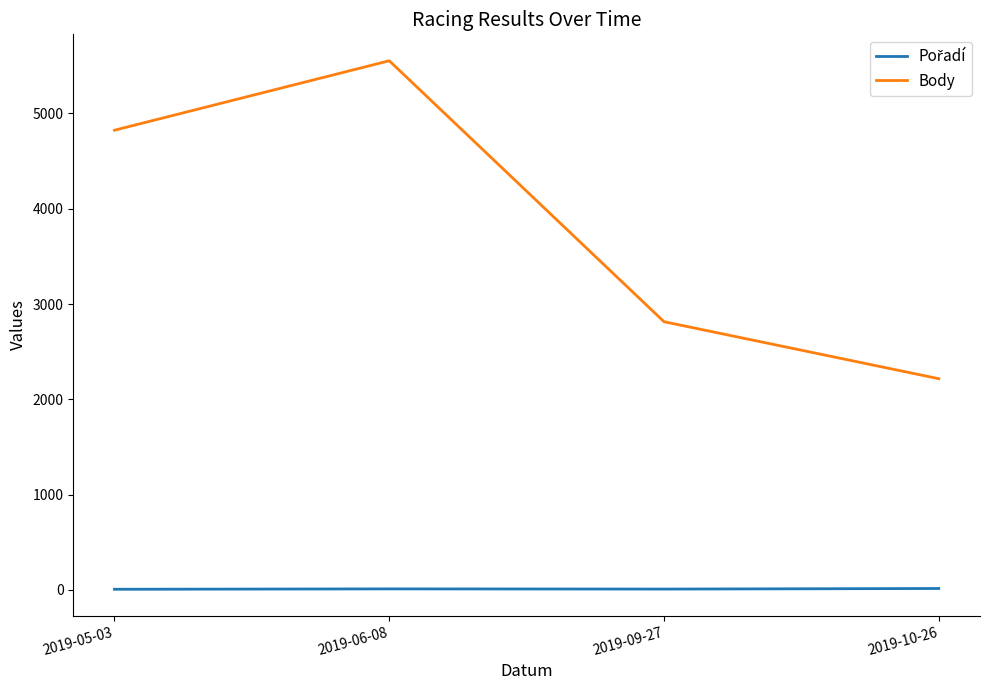

At which category is the sum across all series the highest?

2019-06-08